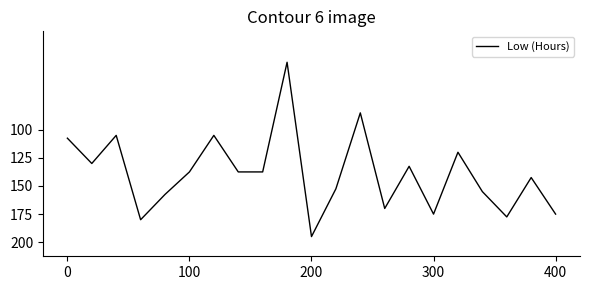

How many interior local peaks (higher than both neighbors) does the data have?

6